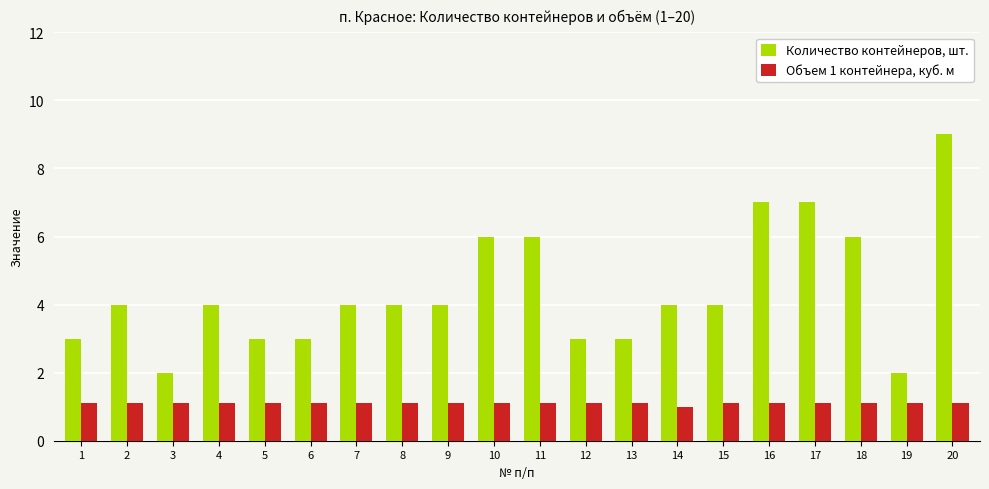

What is the difference between the maximum and minimum values in the Объем 1 контейнера, куб. м series?

0.1